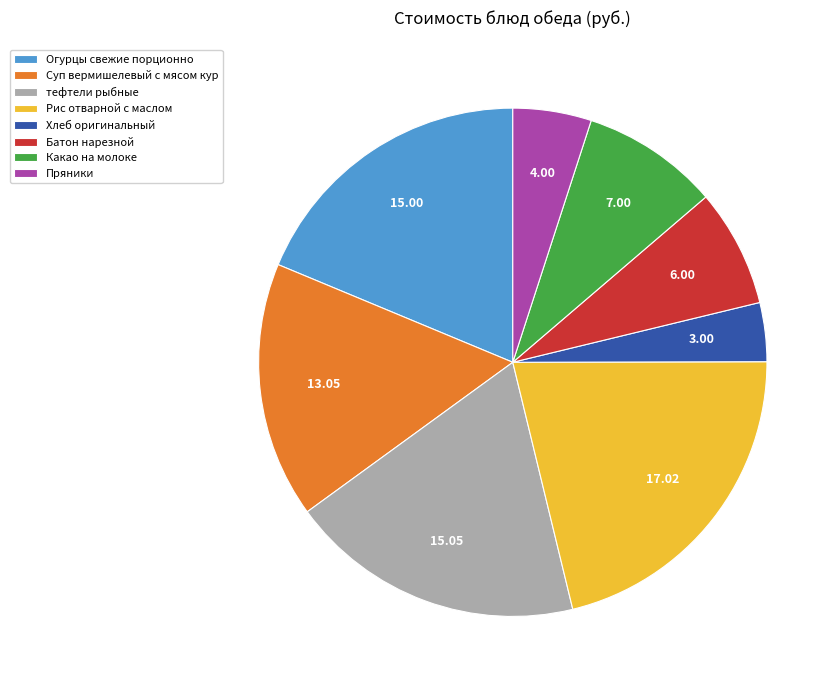

How many segments does this pie chart have?

8